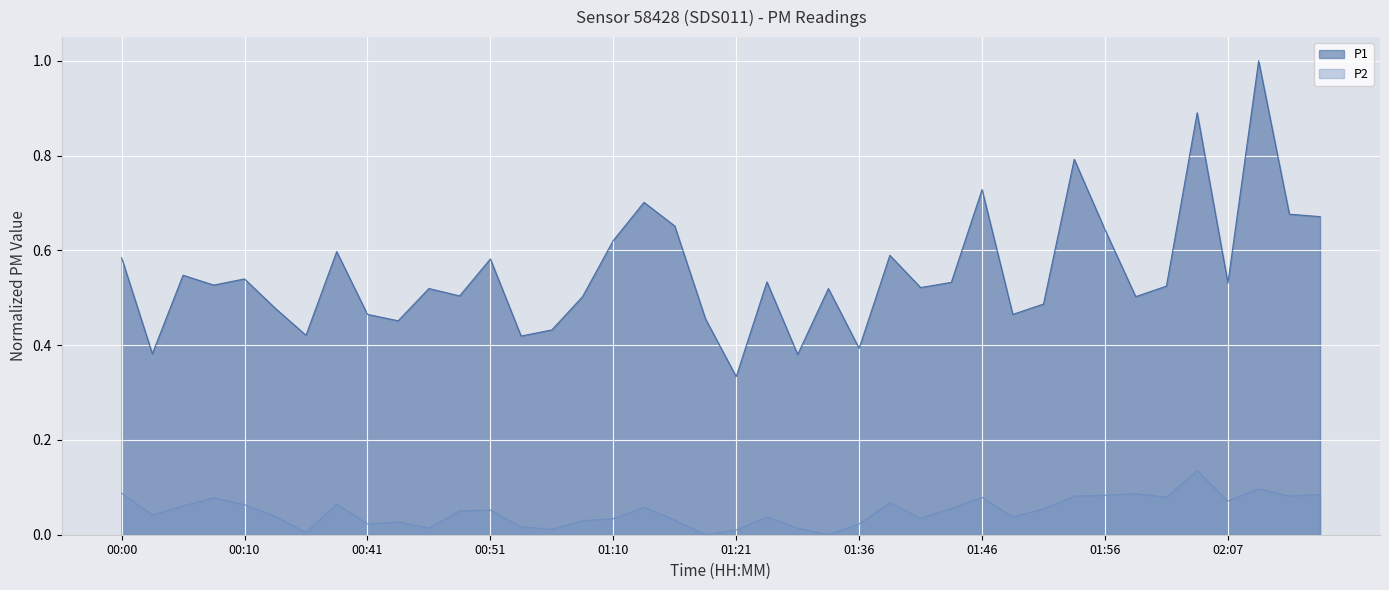

At how many categories does at least one series exceed 0?

40